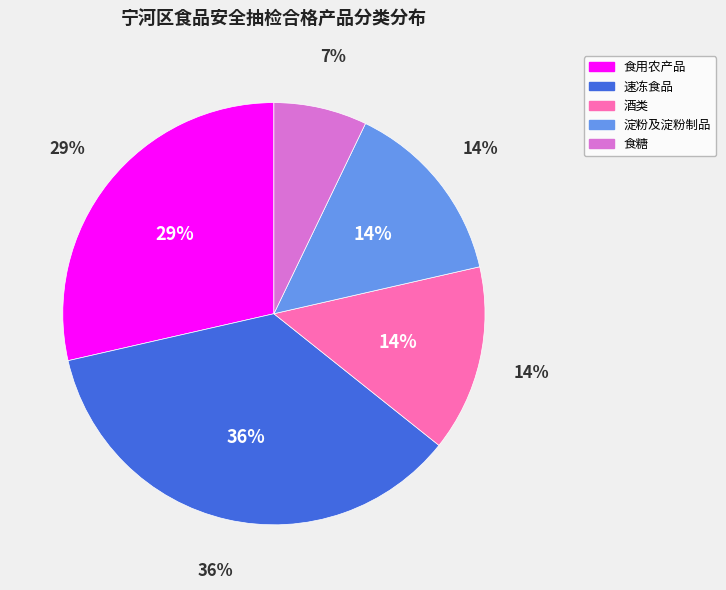

To the nearest percent, what is the difference between the 食糖 and 速冻食品 slice percentages?

29%